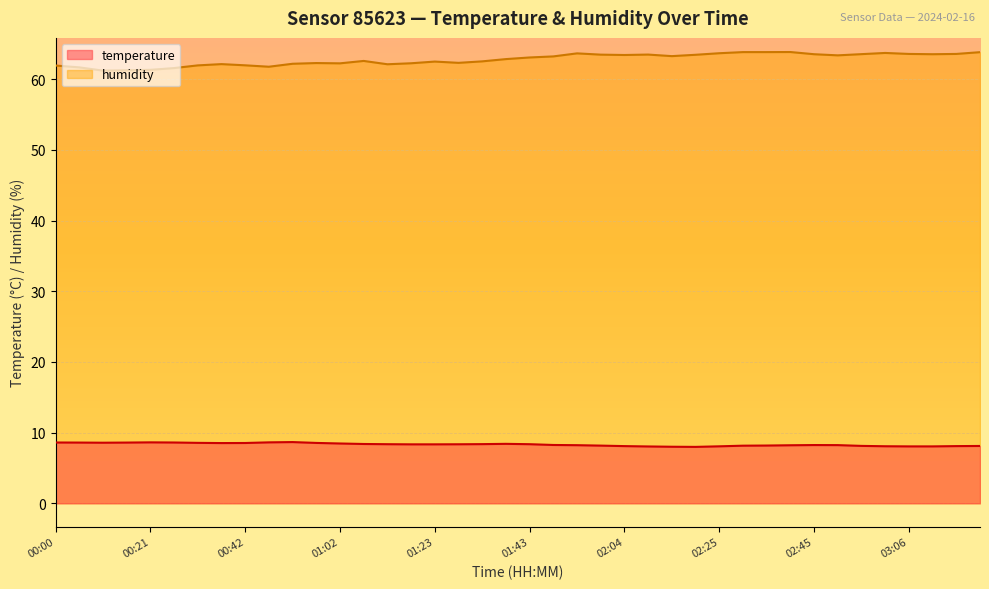

Where is temperature nearest to the value 8?

02:14